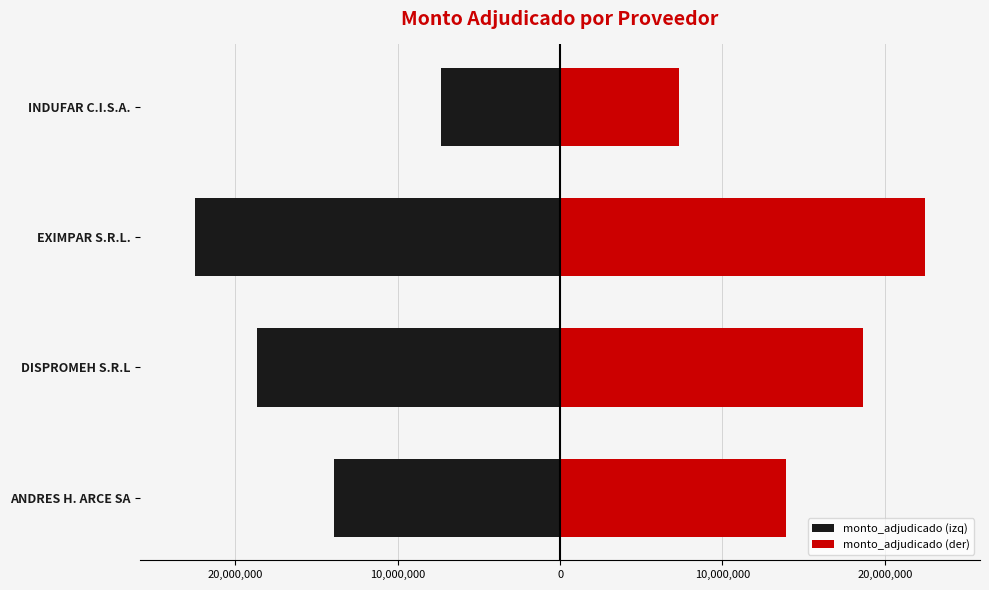

Is it true that monto_adjudicado (izq) equals -7092959 at ANDRES H. ARCE SA?

False